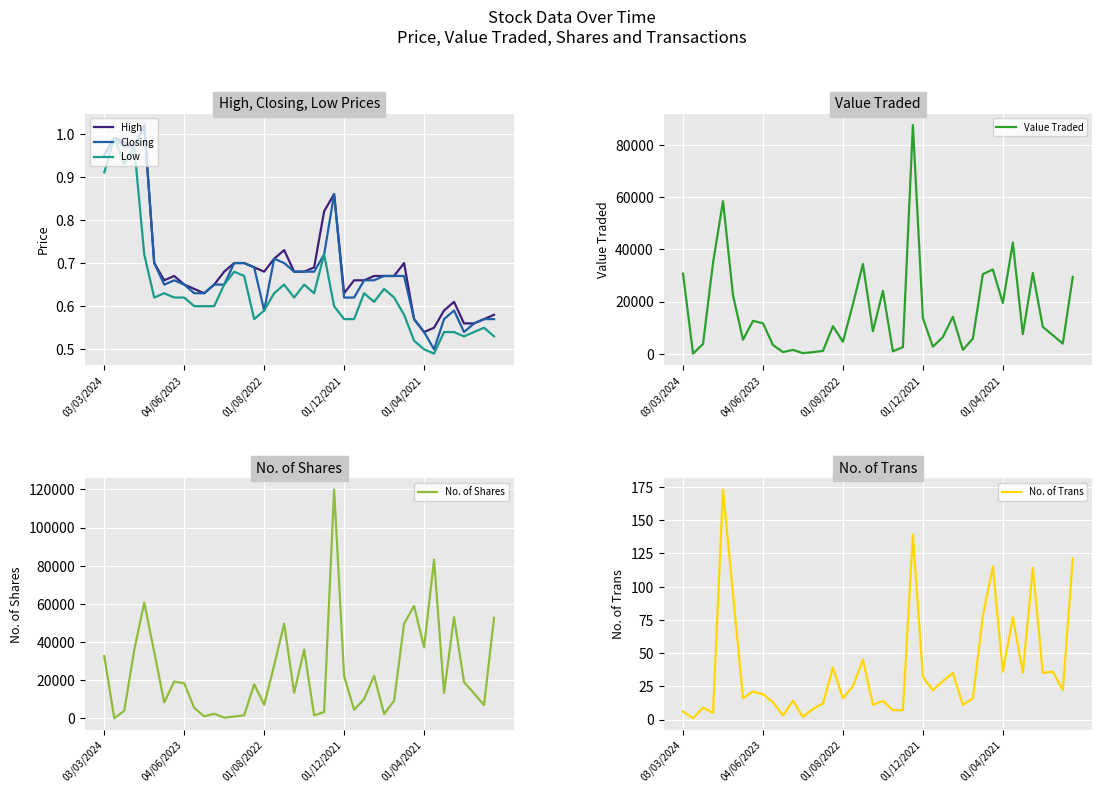

What is the difference between the maximum and second lowest values in the Low series?

0.5